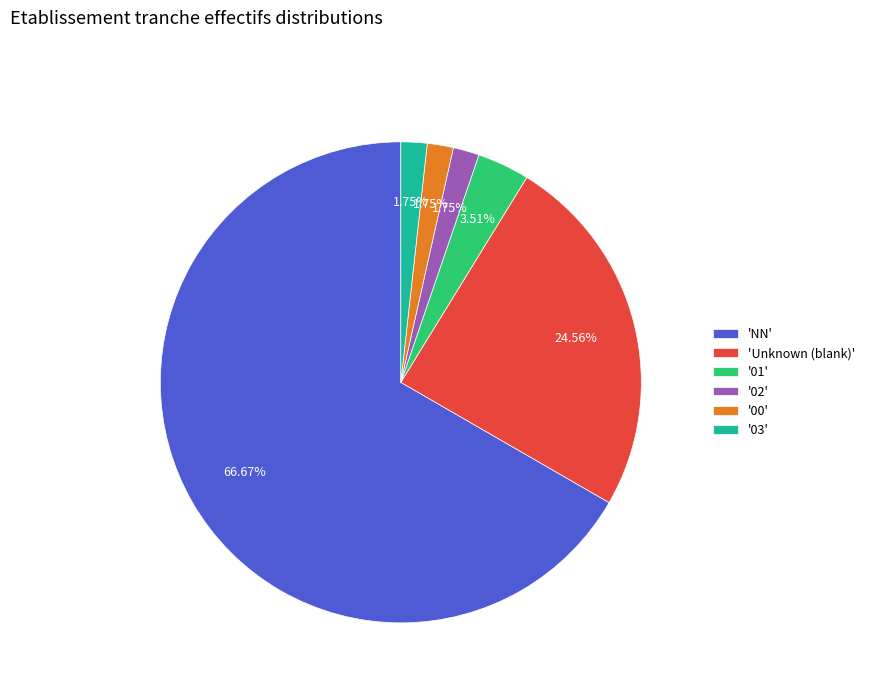

Which slice is the largest?

'NN'